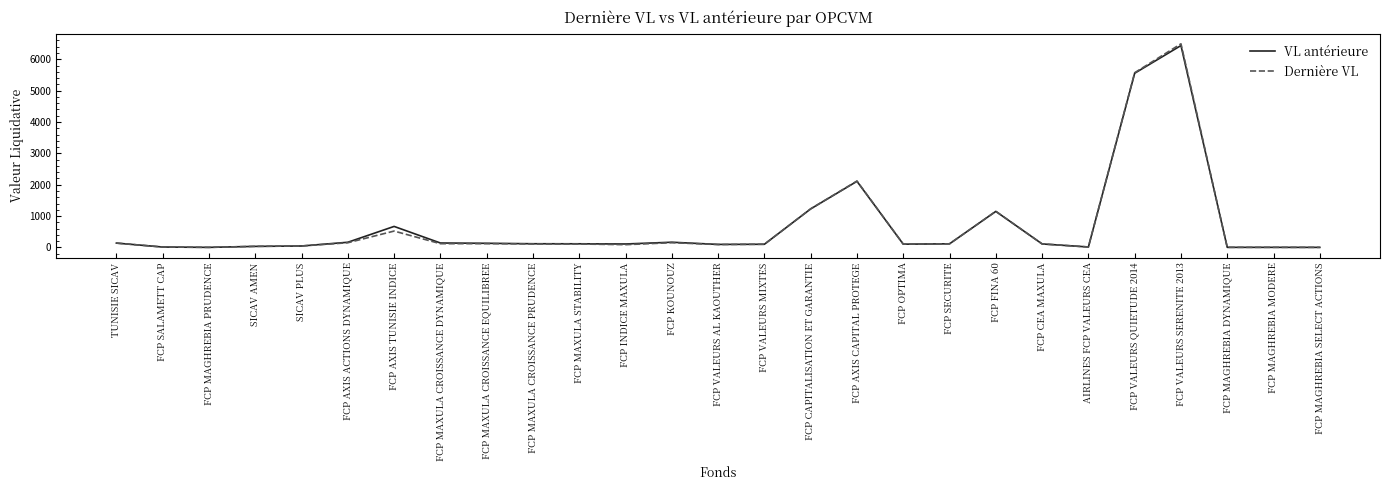

What are all the series names shown in the legend?

VL antérieure, Dernière VL